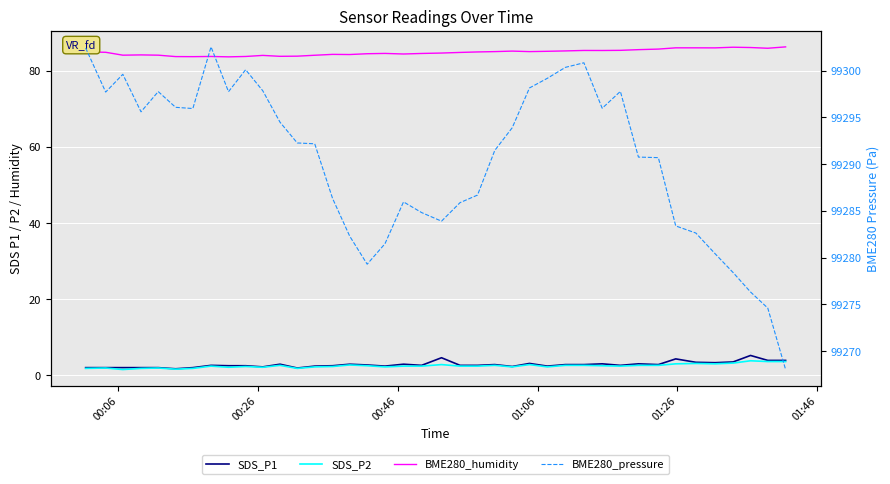

Does the chart display data point markers on the line(s)?

No